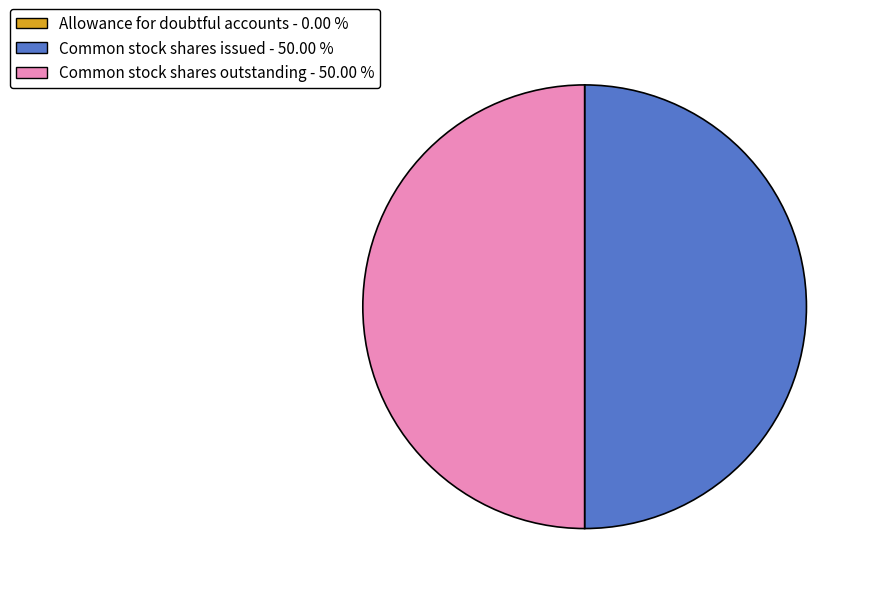

Approximately how many times larger is the value at Common stock shares issued compared to Common stock shares outstanding?

1.0